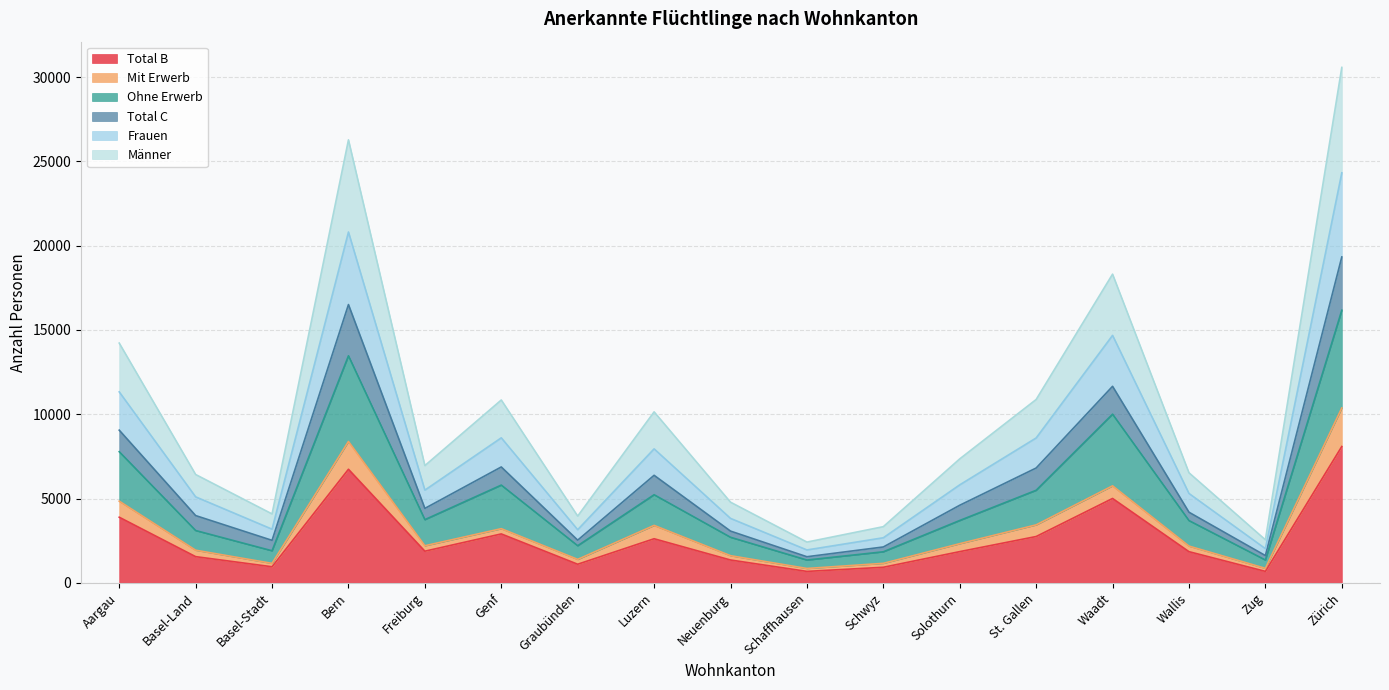

What is the label of the 3rd point from the right?

Wallis